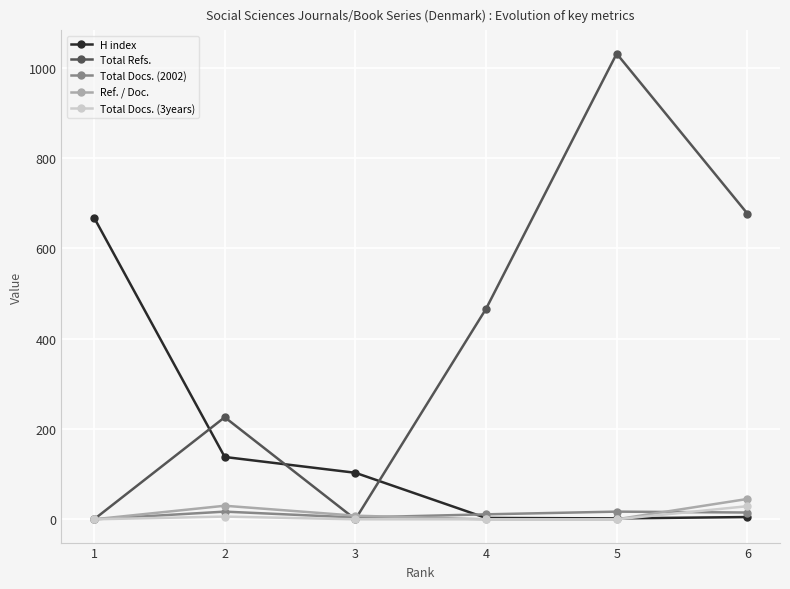

How many lines are shown in the chart?

5